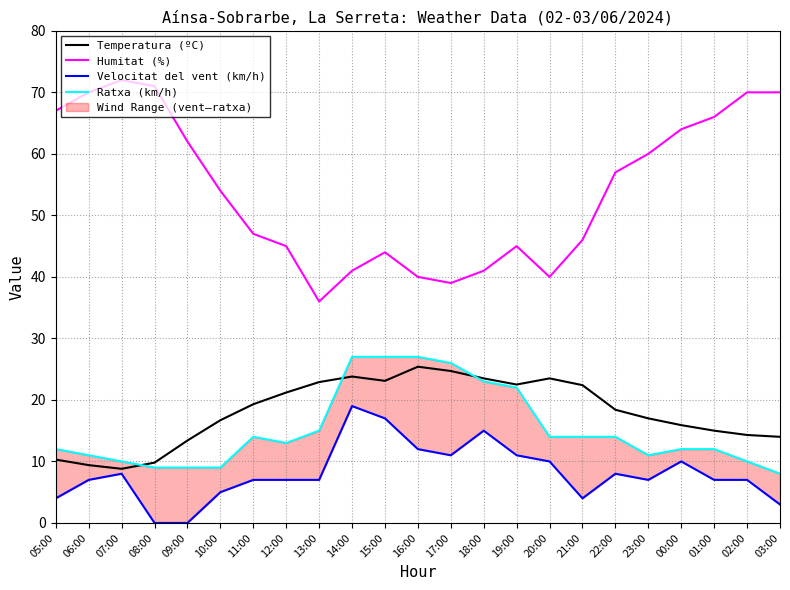

True or false: Velocitat del vent (km/h) and Temperatura (ºC) intersect in this chart.

False